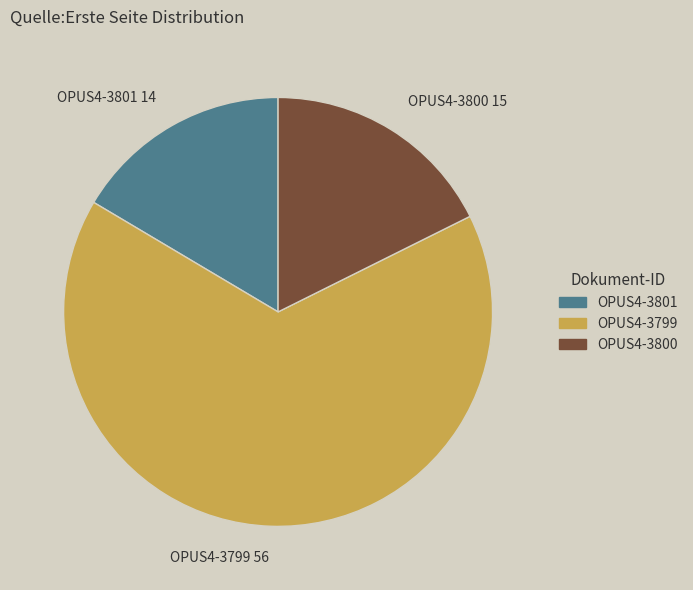

Rank the categories by value from lowest to highest.

OPUS4-3801, OPUS4-3800, OPUS4-3799